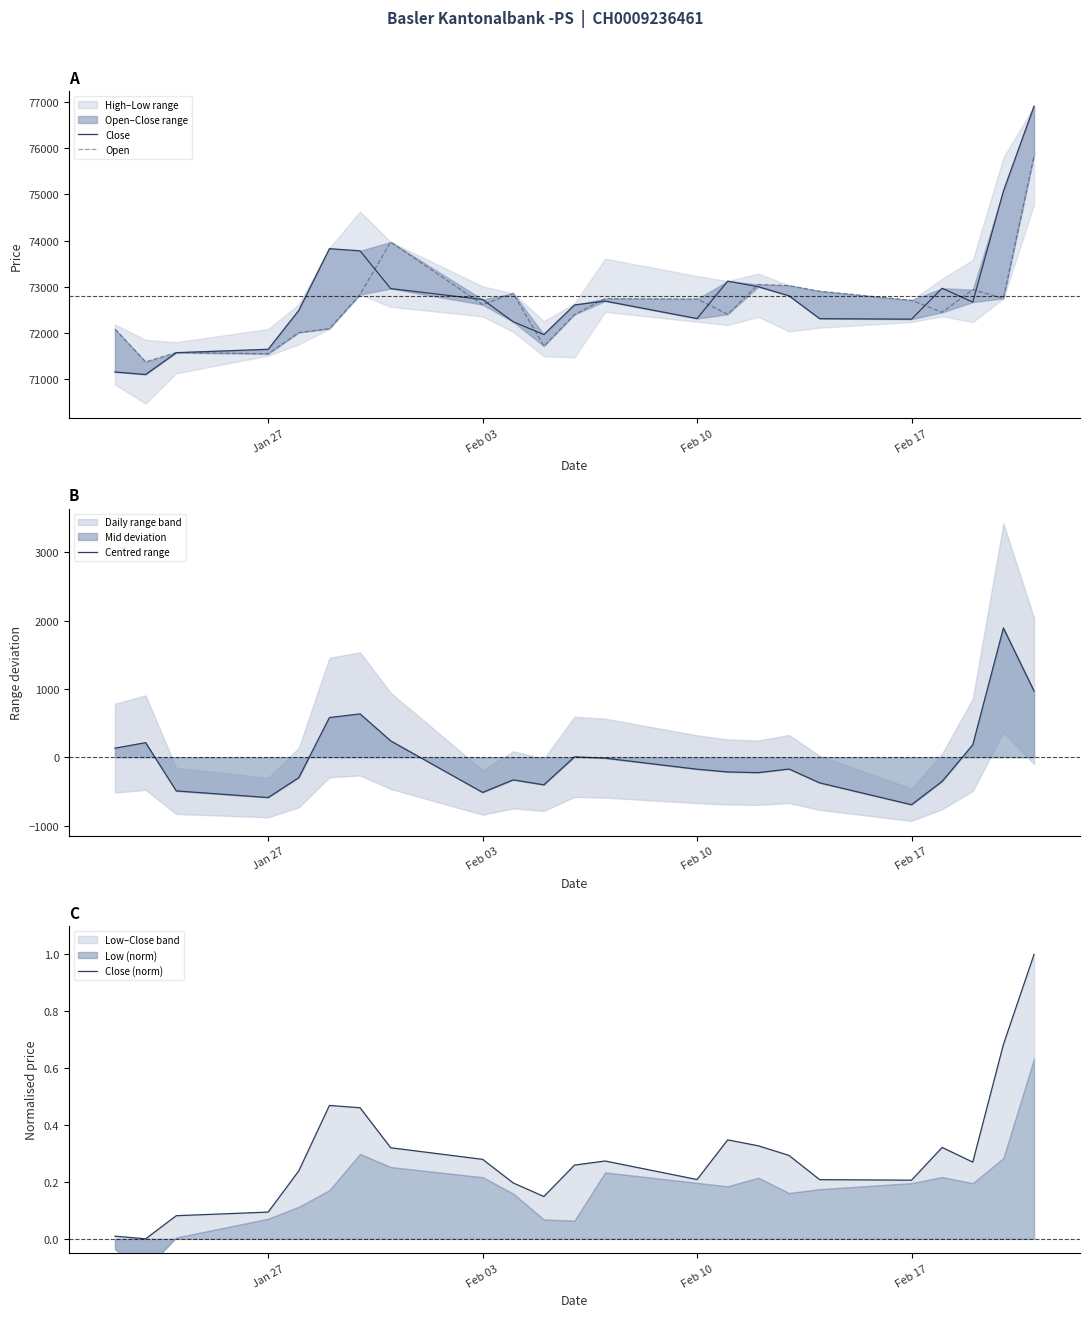

The Centred range series shows 1.8 at 11. True or false?

False